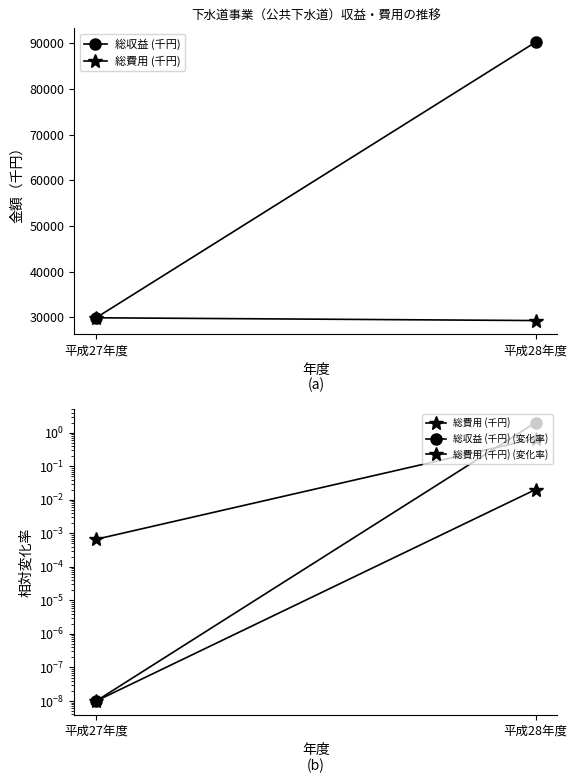

What position from the right is 平成28年度?

1